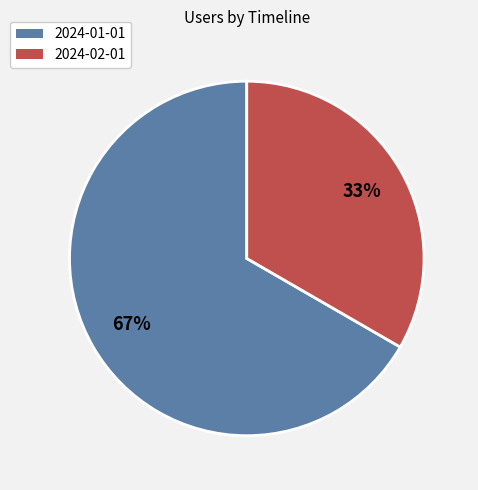

Between 2024-02-01 and 2024-01-01, which is larger?

2024-01-01